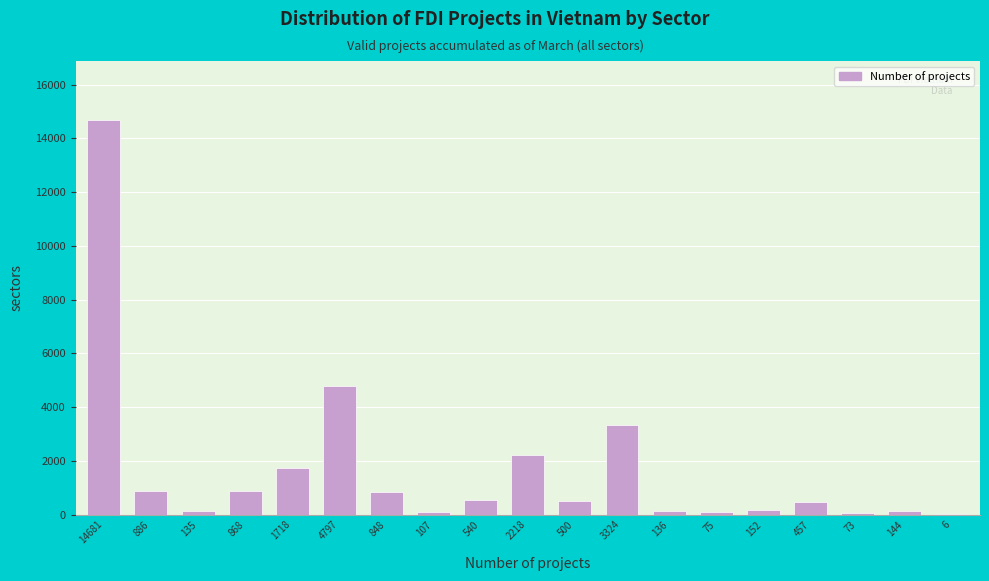

What is the change in value from 500 to 3324?

+2824